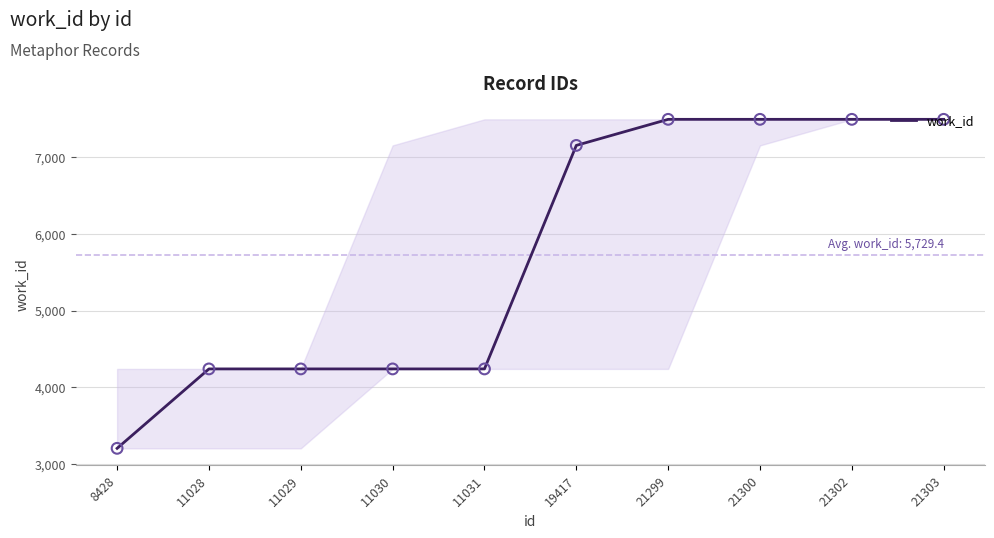

Between 11030 and 19417, which is larger?

19417